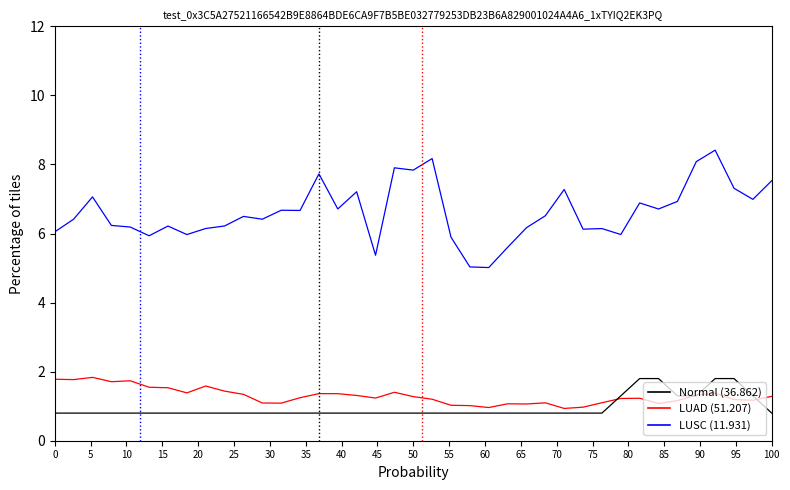

Which series has the largest total across all categories?

LUSC (11.931)